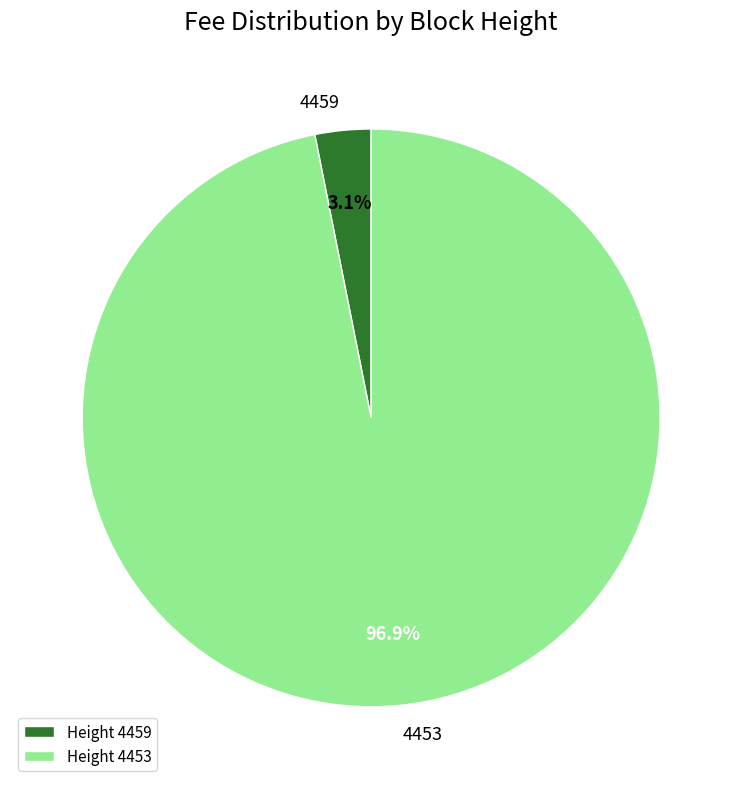

Rank the categories by value from highest to lowest.

4453, 4459